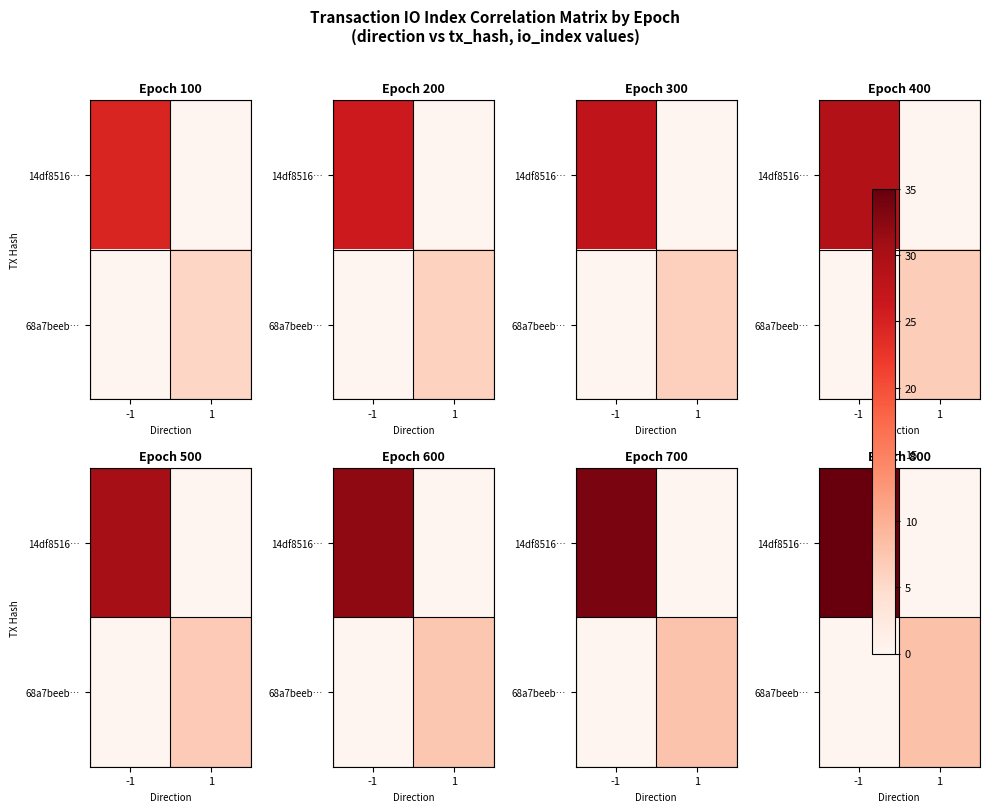

List the series in order of their peak value, lowest first.

68a7beeb…, 14df8516…